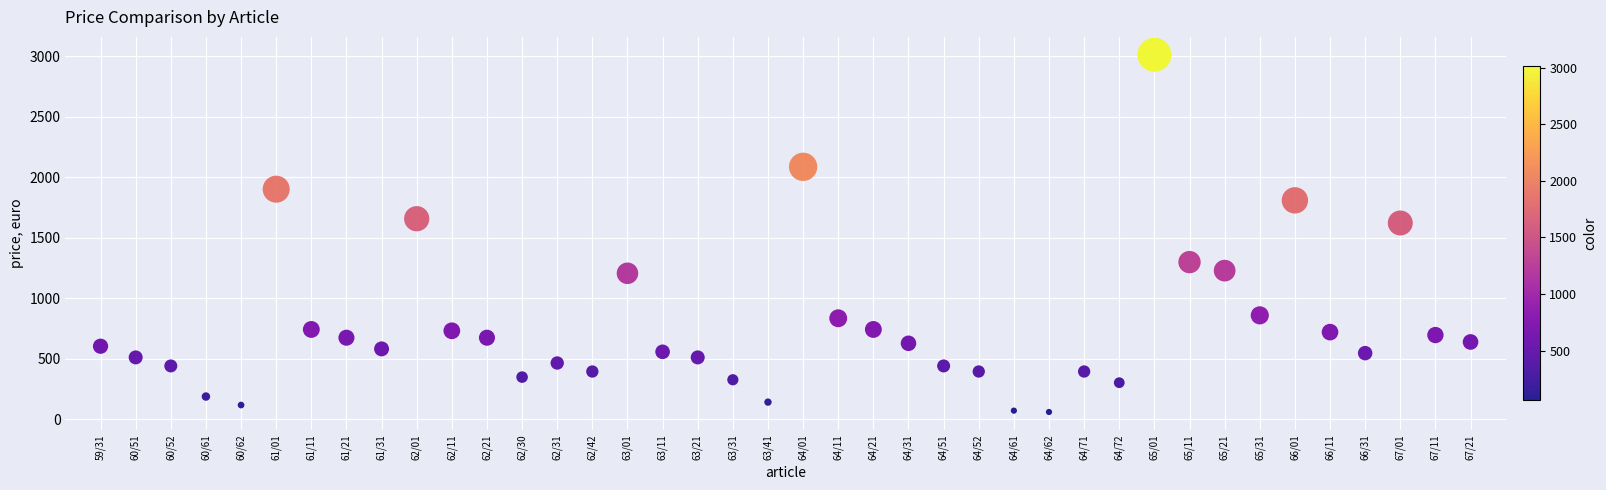

What is the range of Y values (max minus min)?

2952.4